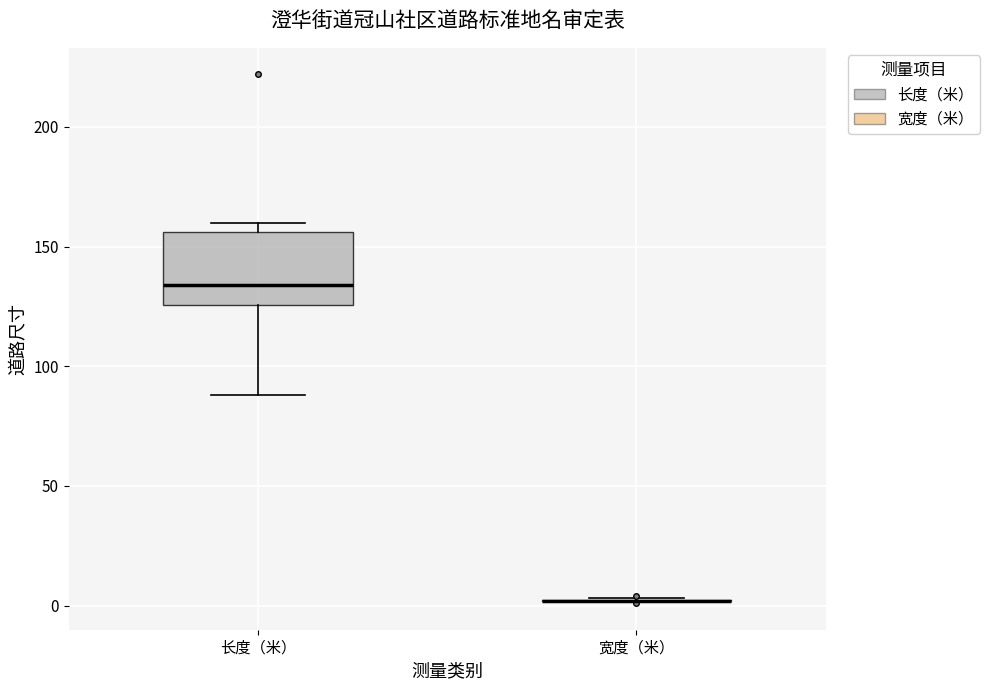

Comparing the boxes themselves (not the whiskers), which one is the tallest?

长度（米）